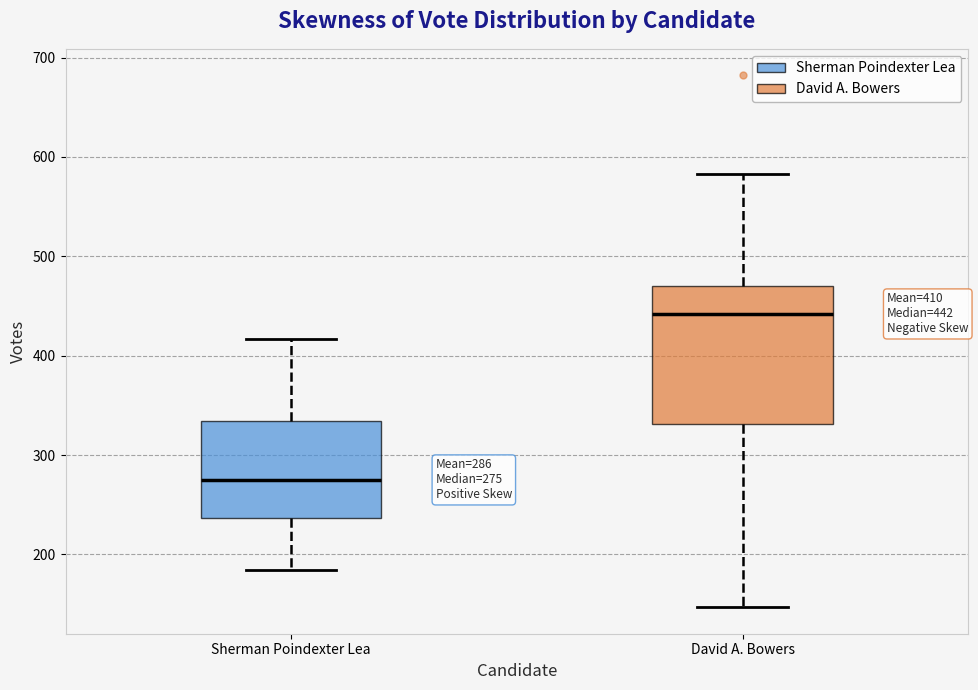

Comparing the boxes themselves (not the whiskers), which one is the tallest?

David A. Bowers